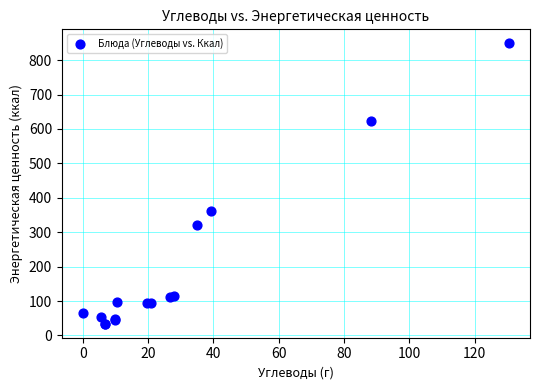

What Y value in the scatter plot is closest to 441?

362.7